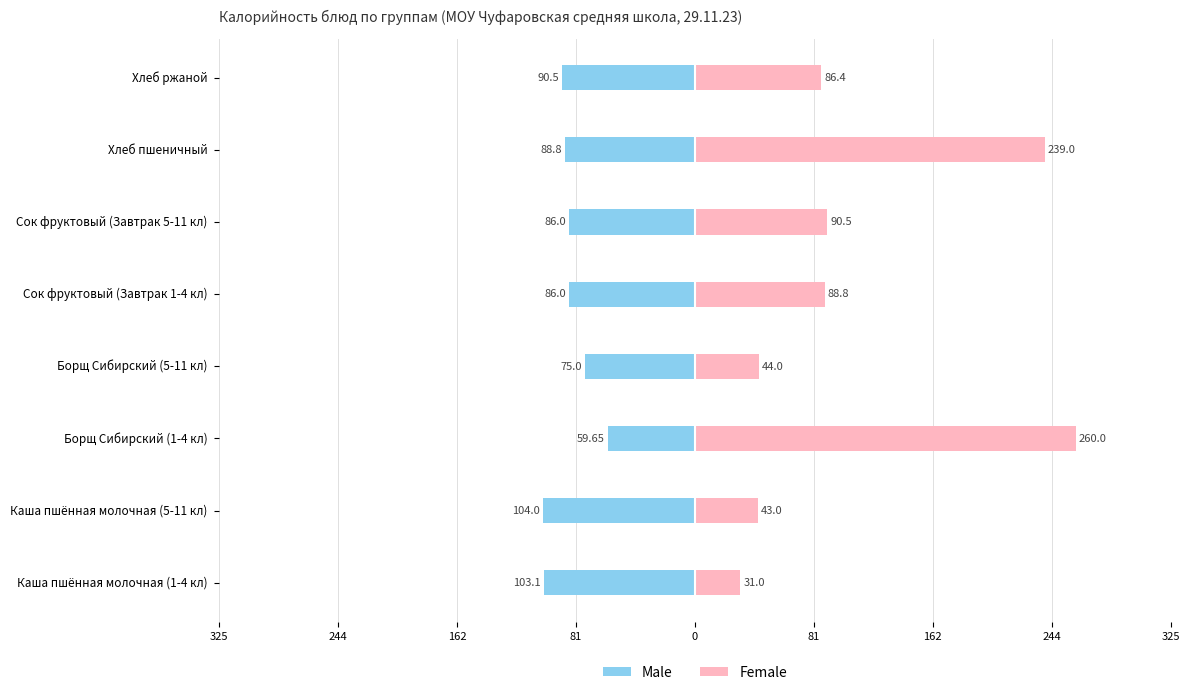

What is the difference between the maximum and minimum values in the Male series?

44.4